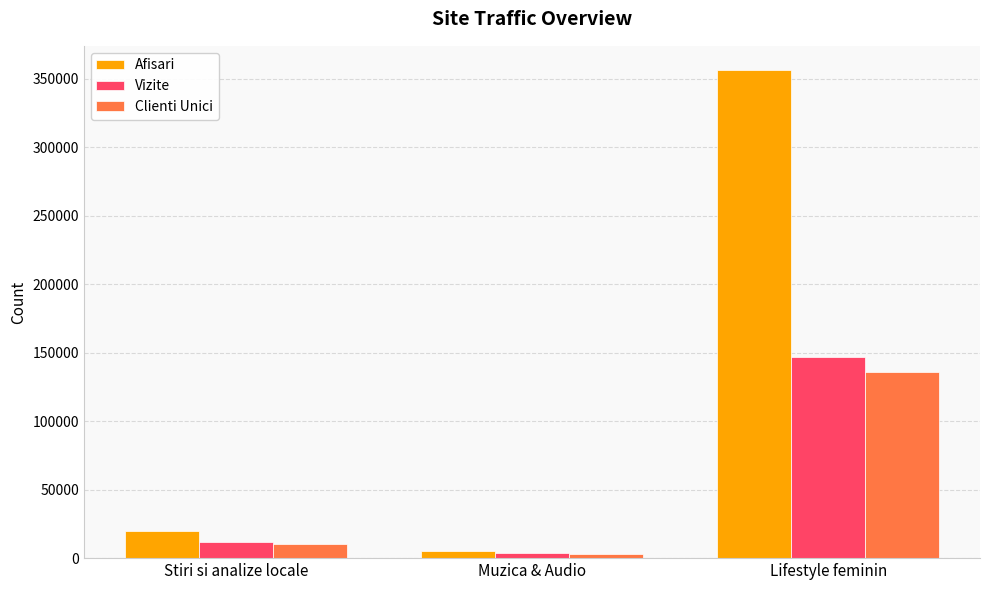

What is the maximum value shown in the chart?

356387